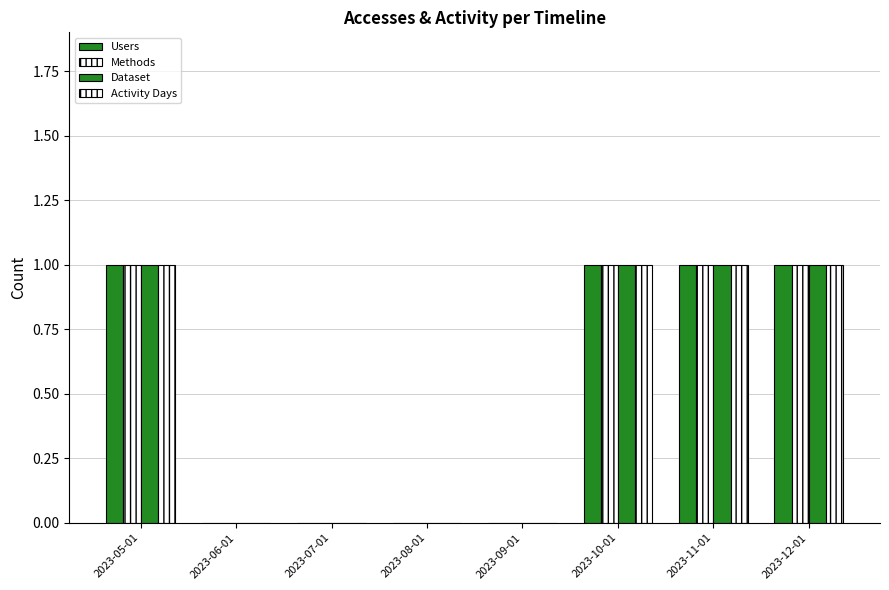

Rank the categories by Dataset value from lowest to highest.

2023-06-01, 2023-07-01, 2023-08-01, 2023-09-01, 2023-05-01, 2023-10-01, 2023-11-01, 2023-12-01